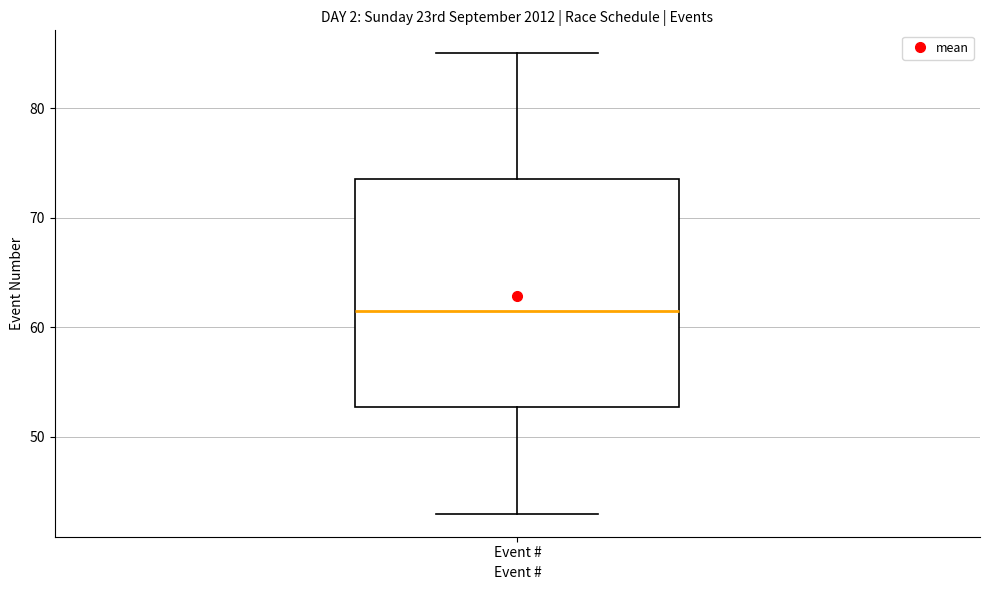

Transcribe this box plot: give where the median line is, the range the box spans, and where the two whiskers end, as read against the y-axis. The values are not printed on the chart, so give them approximately, as read against the axis.

median 62, box 53 to 74, whiskers 43 to 85